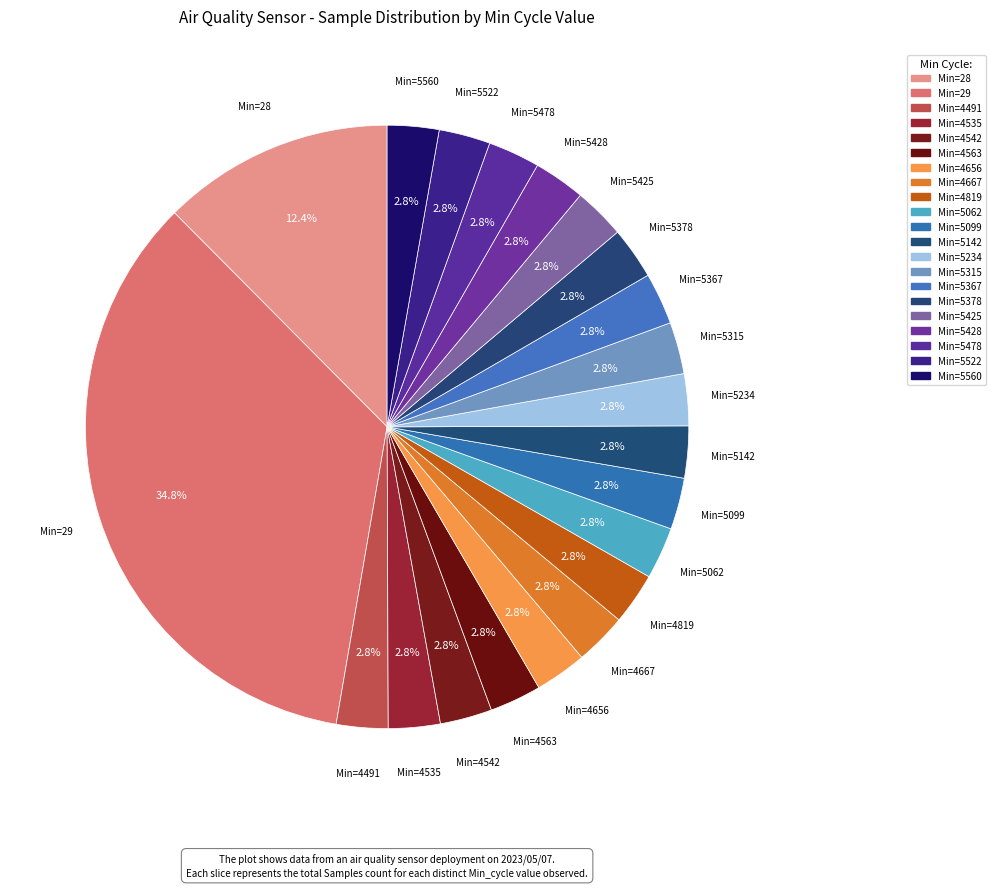

Which category has the smallest portion of the pie?

5522